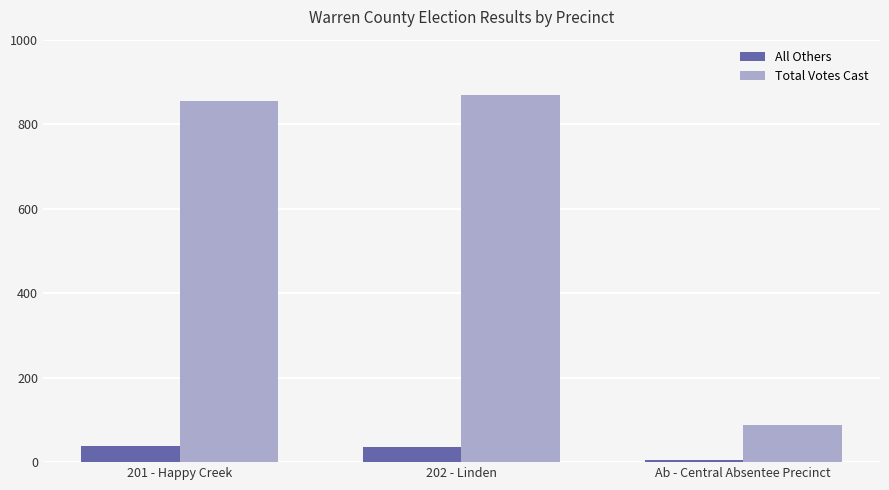

Rank the series by their average value, from highest to lowest.

Total Votes Cast, All Others